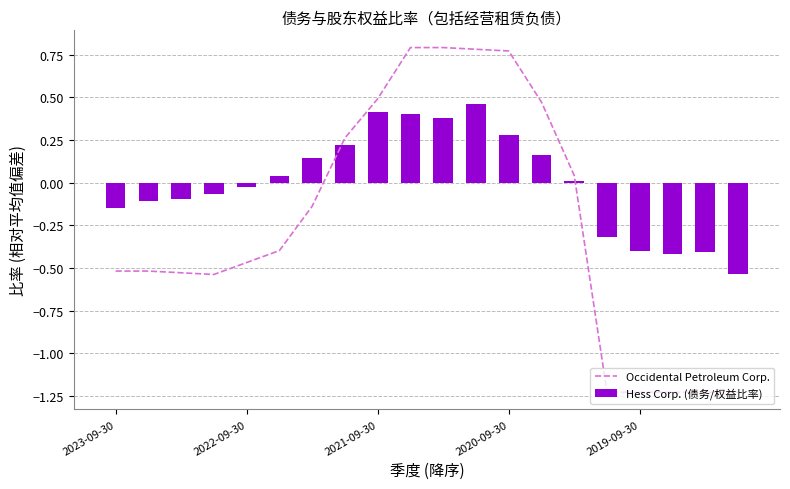

How many values in Occidental Petroleum Corp. are above zero?

8